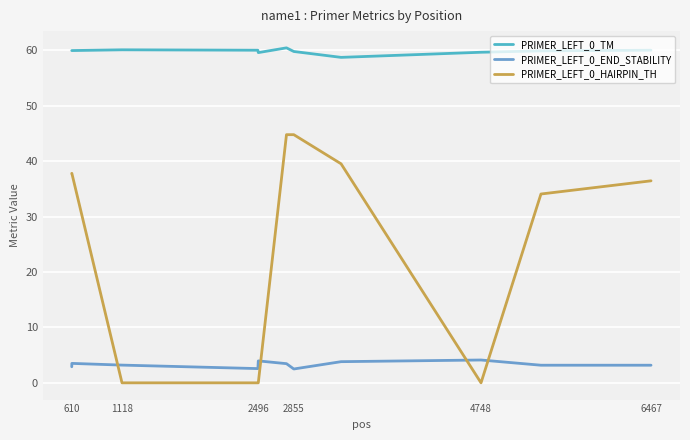

What is the greatest value displayed?

60.5